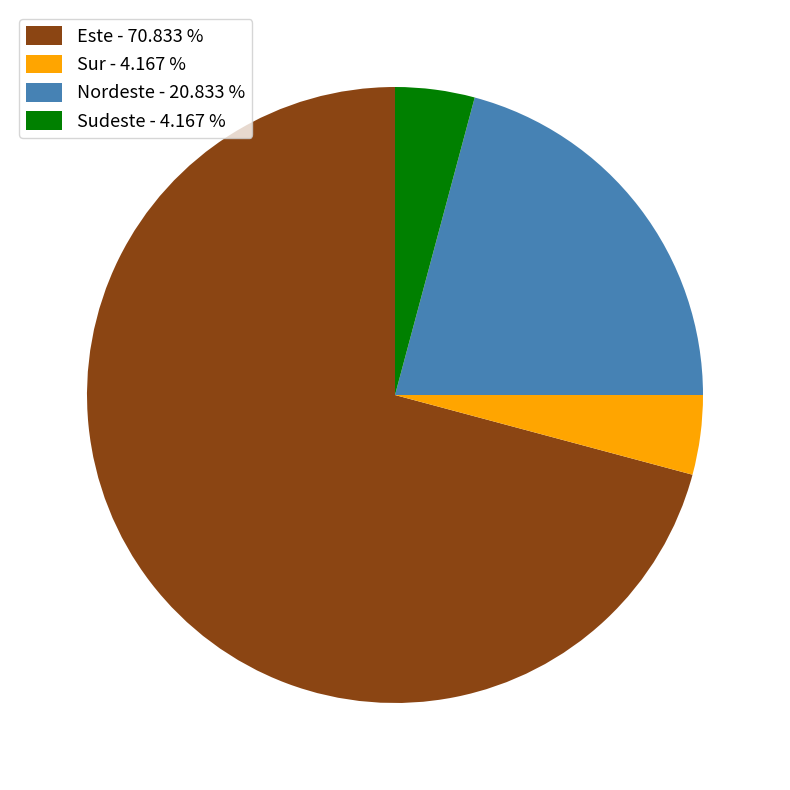

Is there any slice that represents more than half of the pie?

Yes